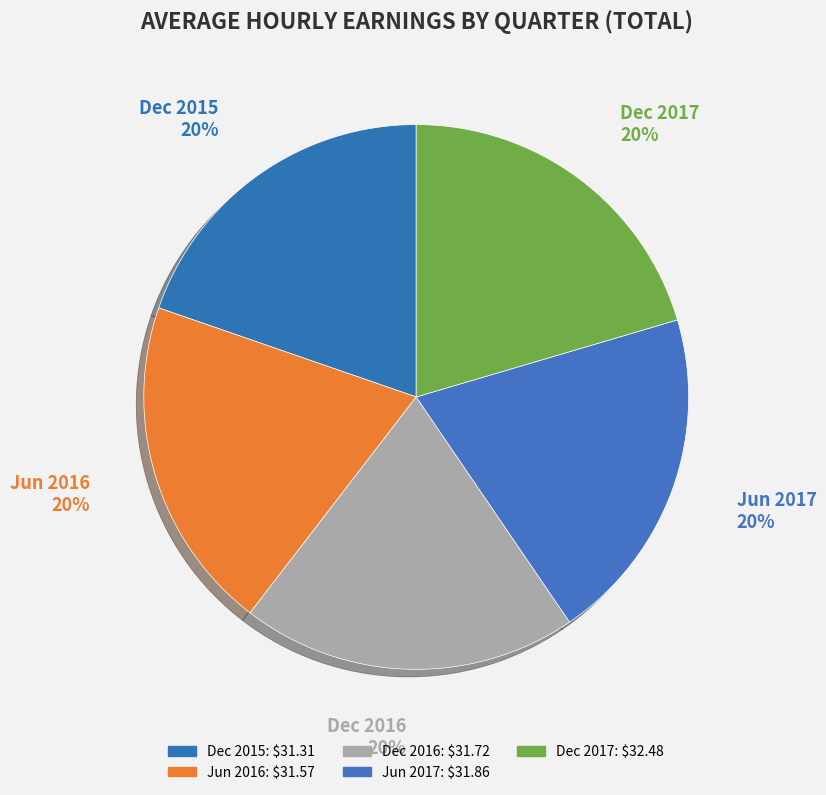

Count the number of slices in the pie.

5